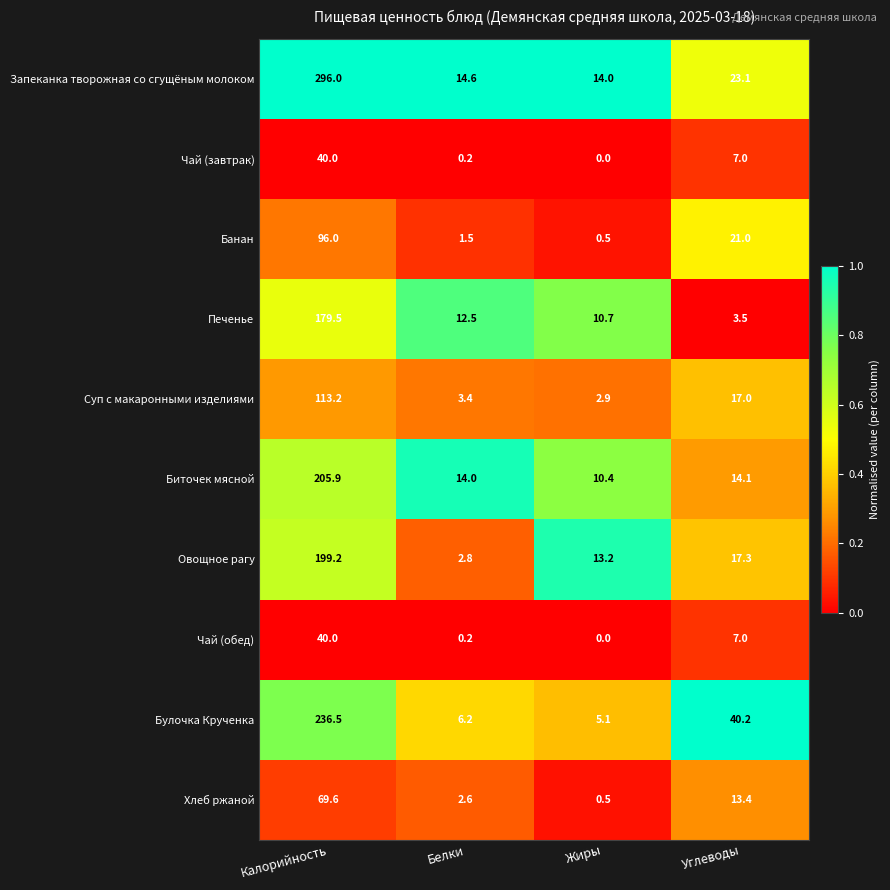

What is the difference between the maximum and minimum values in the Печенье series?

176.0